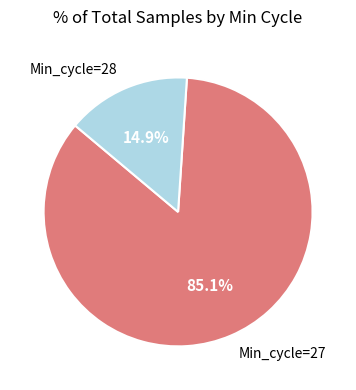

Between Min_cycle=28 and Min_cycle=27, which is larger?

Min_cycle=27